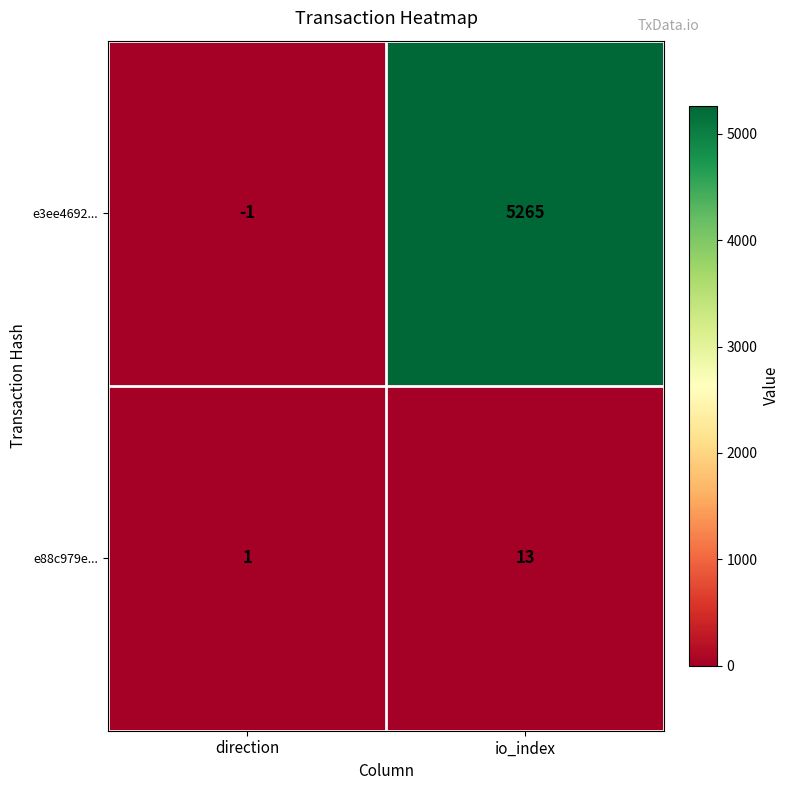

What is the sum of the e88c979e... values at direction and io_index?

14